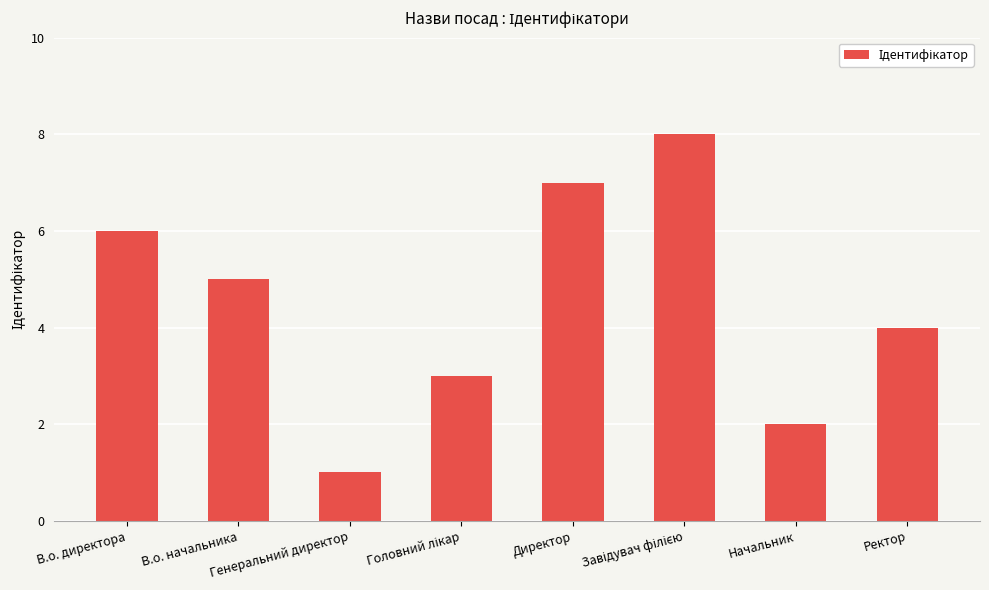

What is the maximum value shown in the chart?

8